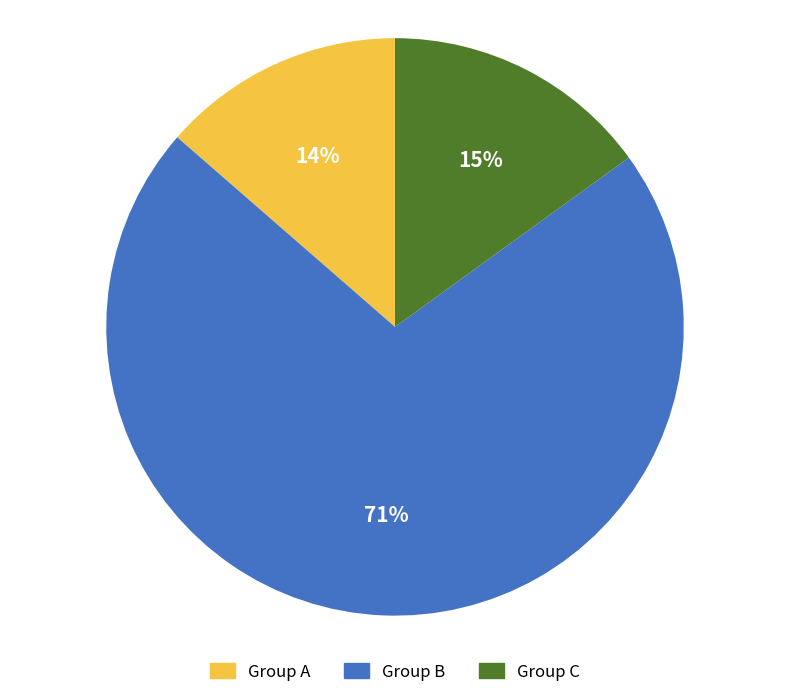

Which slice is the largest?

Group B